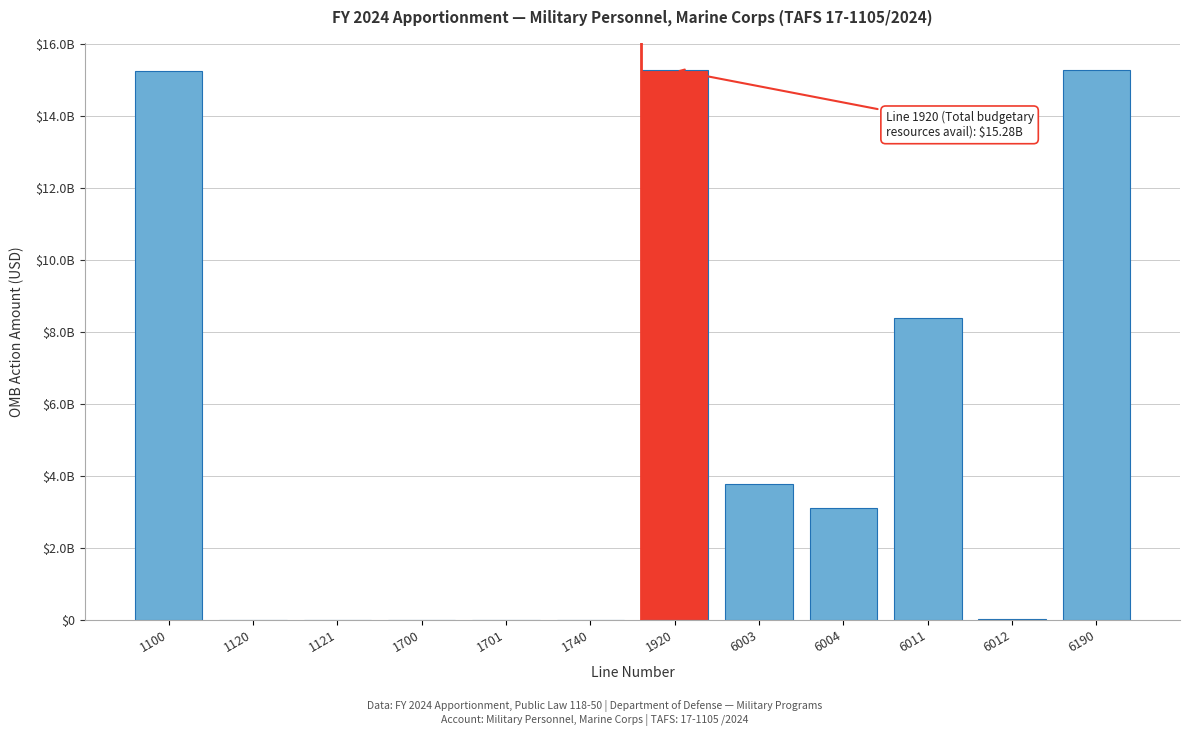

Are the bars horizontal?

No